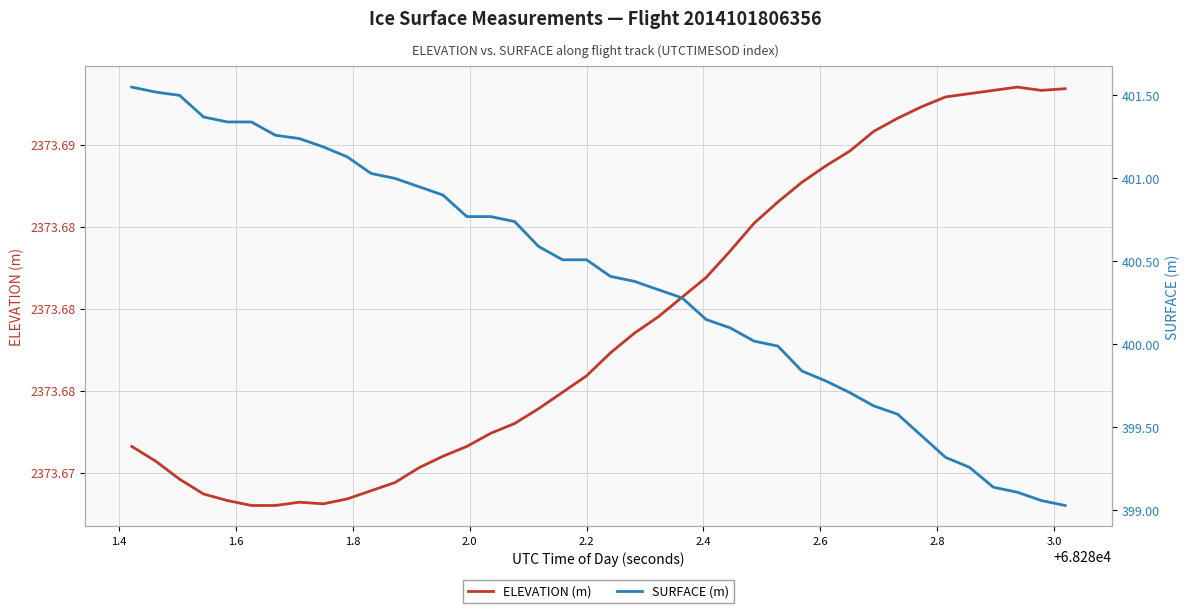

What is the value of the SURFACE (m) point at the 15th from the left?

400.8